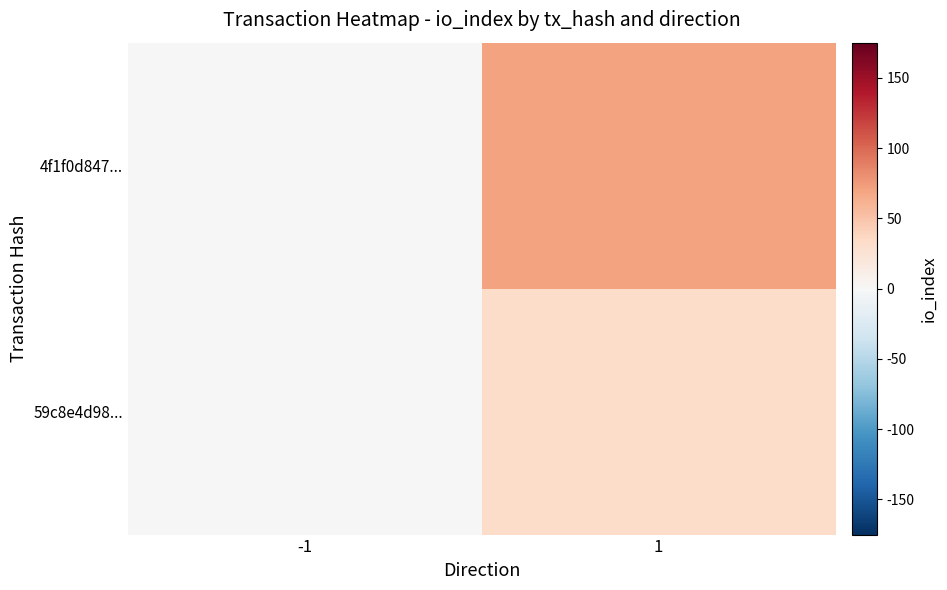

Between 1 and -1, which is larger?

1